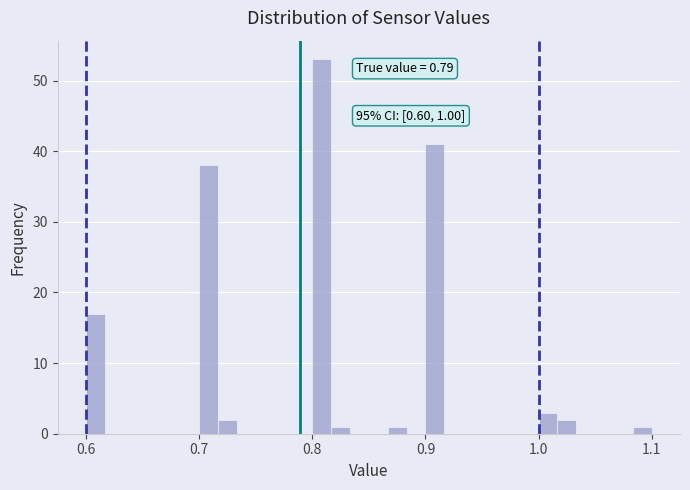

Read against the x-axis, roughly where is the centre of the tallest bar?

0.81